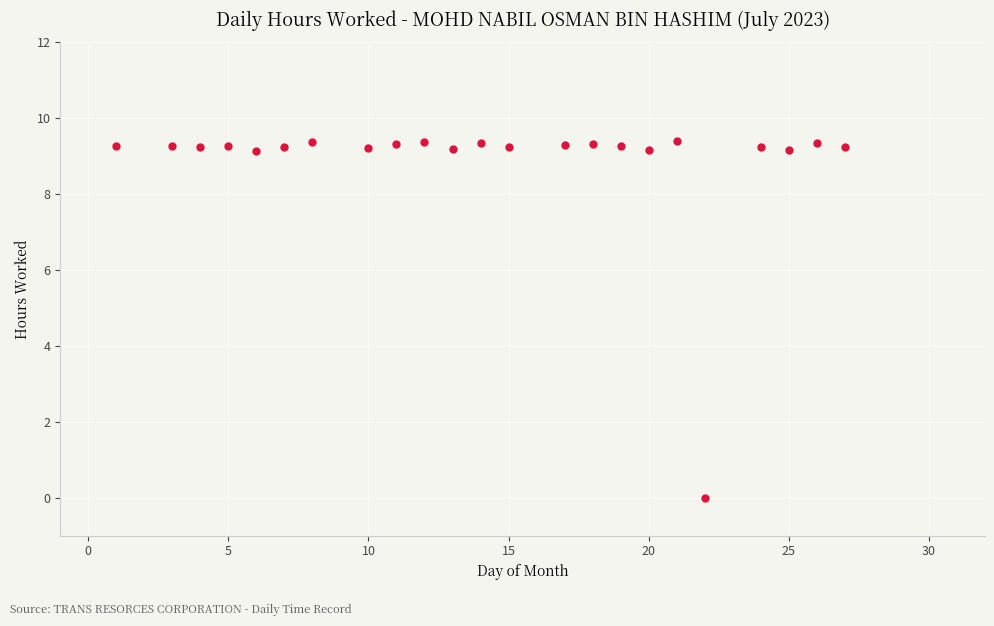

What is the range of X values (max minus min)?

26.0